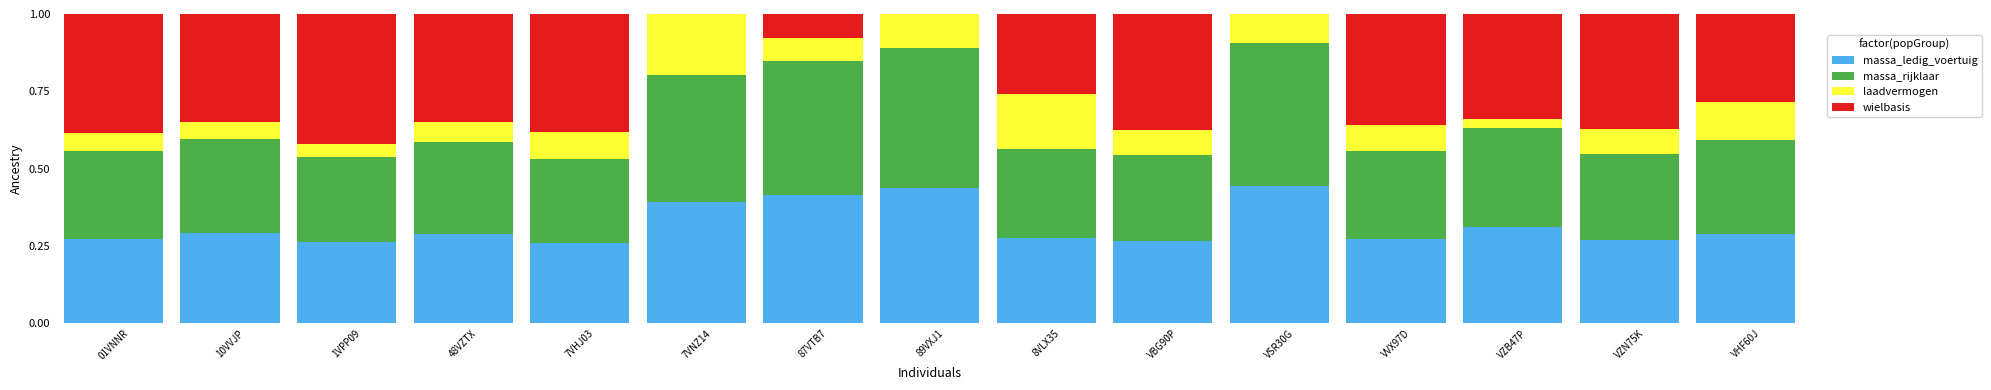

What is the total value across all series at 1VPP09?

1.0